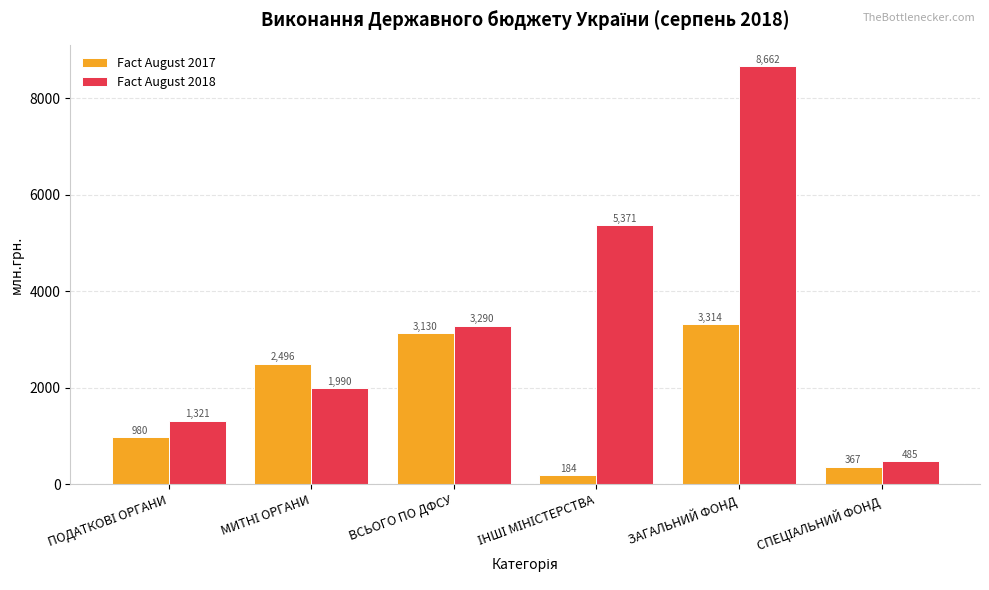

What position from the right is ЗАГАЛЬНИЙ ФОНД?

2